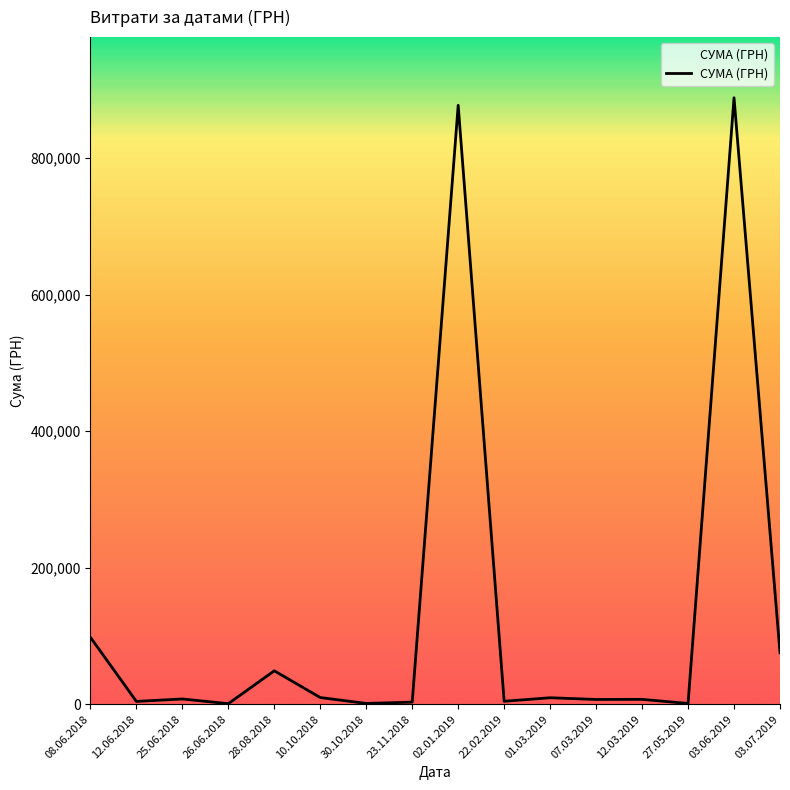

What is the sum of all values?

2042045.8